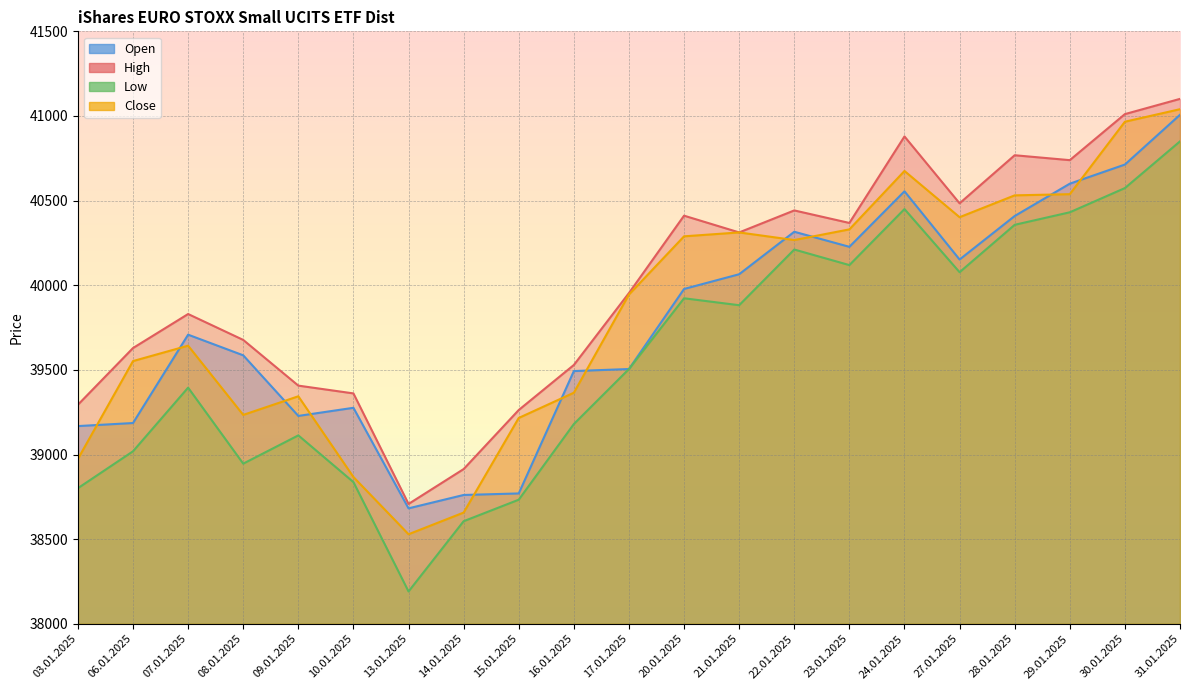

The value of High at 15.01.2025 is 59020. True or false?

False